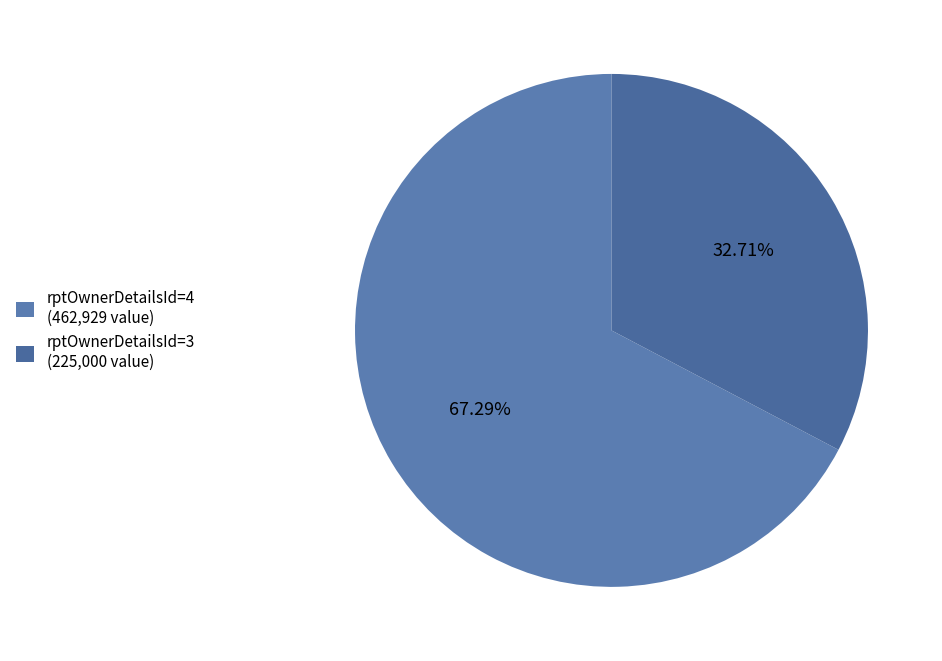

Which category has the biggest portion of the pie?

rptOwnerDetailsId=4 (462,929 value)